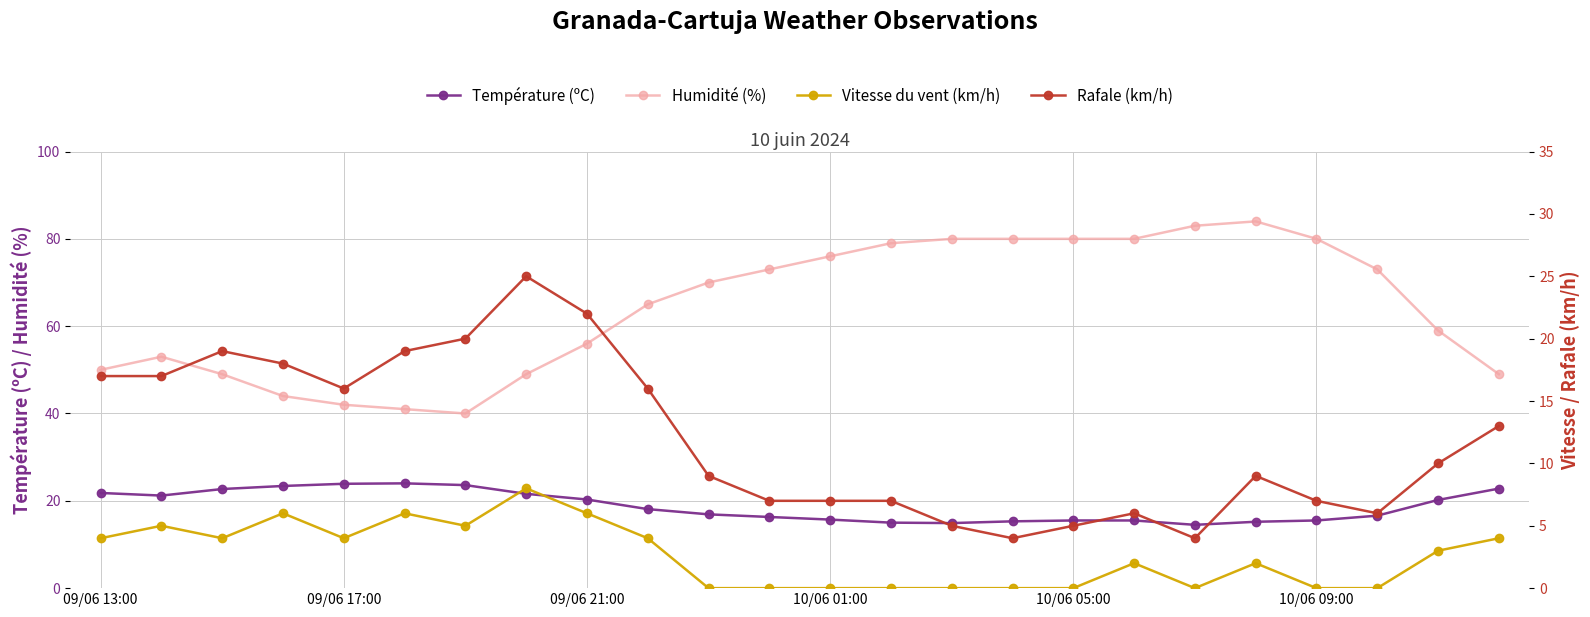

What is the highest value of the Température (ºC) series?

24.0